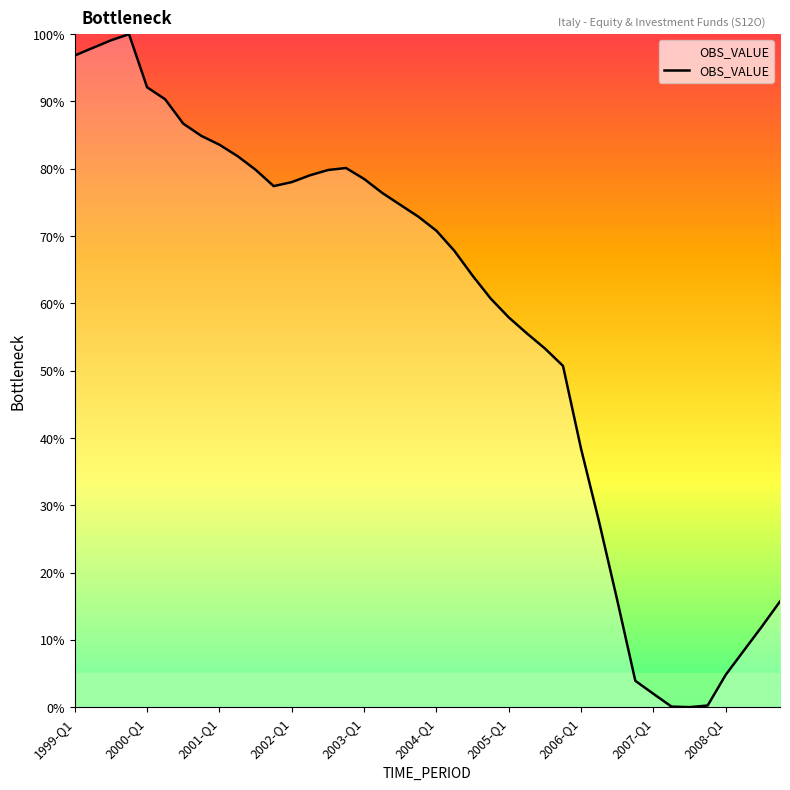

What is the maximum value shown in the chart?

100.0